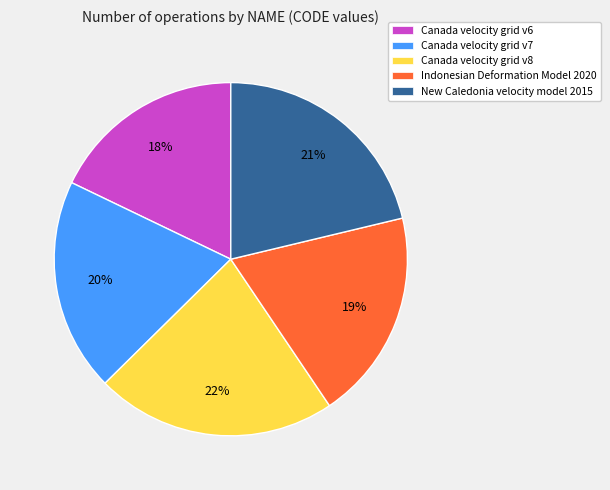

Which has a higher value, New Caledonia velocity model 2015 or Indonesian Deformation Model 2020?

New Caledonia velocity model 2015